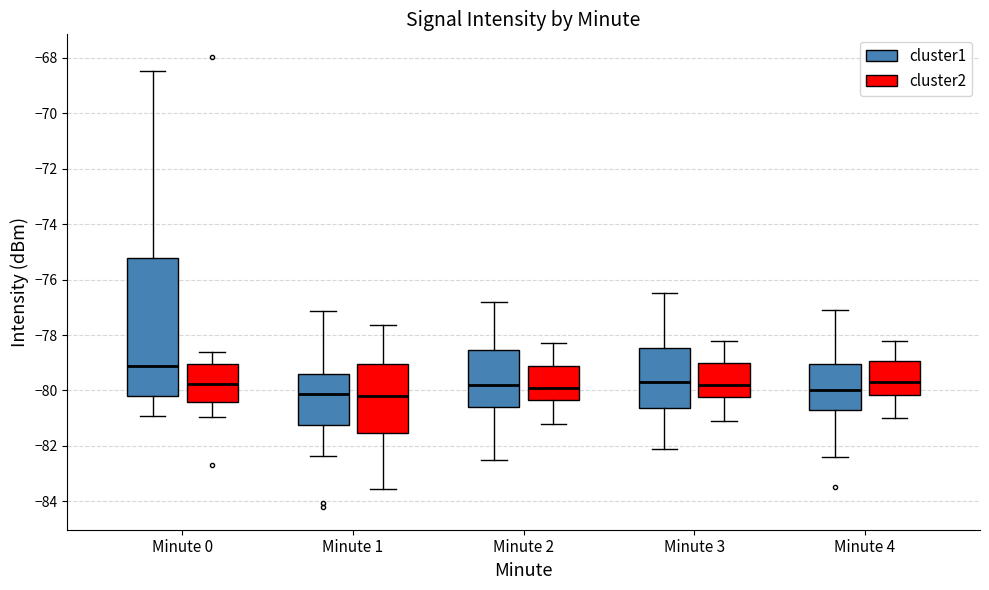

Reading left to right, transcribe this box plot: for each box, give where its median line is, the range the box spans, and where its two whiskers end, as read against the y-axis. The values are not printed on the chart, so give them approximately, as read against the axis.

Minute 0 (cluster1): median -79.2, box -80.2 to -75.2, whiskers -81.0 to -68.4
Minute 0 (cluster2): median -79.8, box -80.4 to -79.0, whiskers -81.0 to -78.6
Minute 1 (cluster1): median -80.2, box -81.2 to -79.4, whiskers -82.4 to -77.2
Minute 1 (cluster2): median -80.2, box -81.6 to -79.0, whiskers -83.6 to -77.6
Minute 2 (cluster1): median -79.8, box -80.6 to -78.6, whiskers -82.4 to -76.8
Minute 2 (cluster2): median -79.8, box -80.4 to -79.0, whiskers -81.2 to -78.2
Minute 3 (cluster1): median -79.6, box -80.6 to -78.4, whiskers -82.0 to -76.4
Minute 3 (cluster2): median -79.8, box -80.2 to -79.0, whiskers -81.0 to -78.2
Minute 4 (cluster1): median -80.0, box -80.6 to -79.0, whiskers -82.4 to -77.0
Minute 4 (cluster2): median -79.6, box -80.2 to -79.0, whiskers -81.0 to -78.2